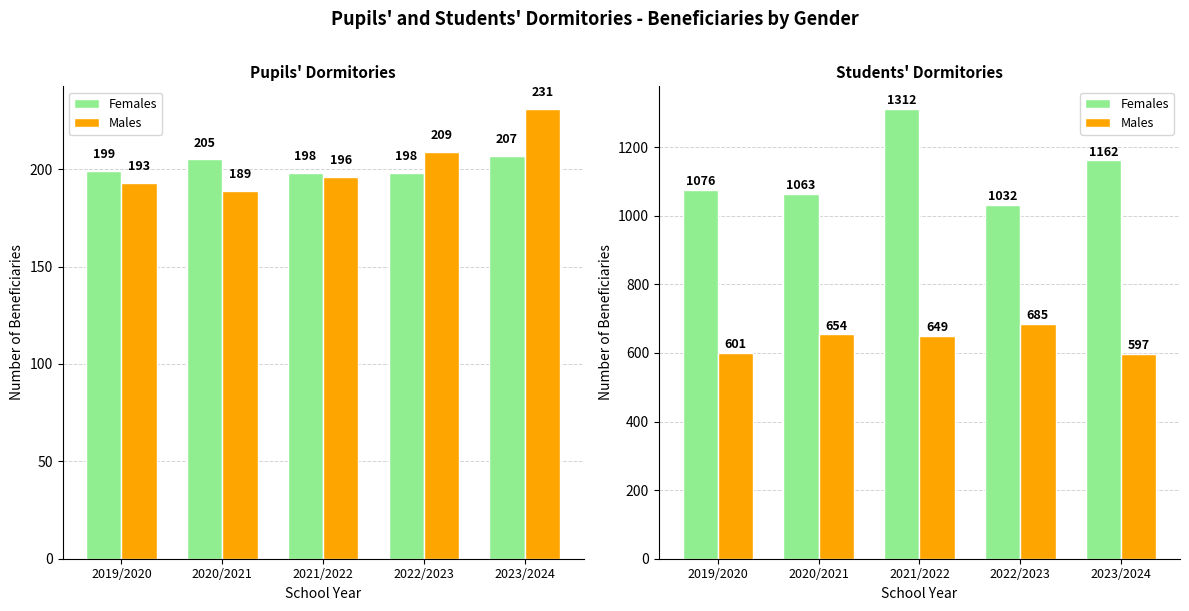

Which category has the lowest value in the Females series?

2022/2023